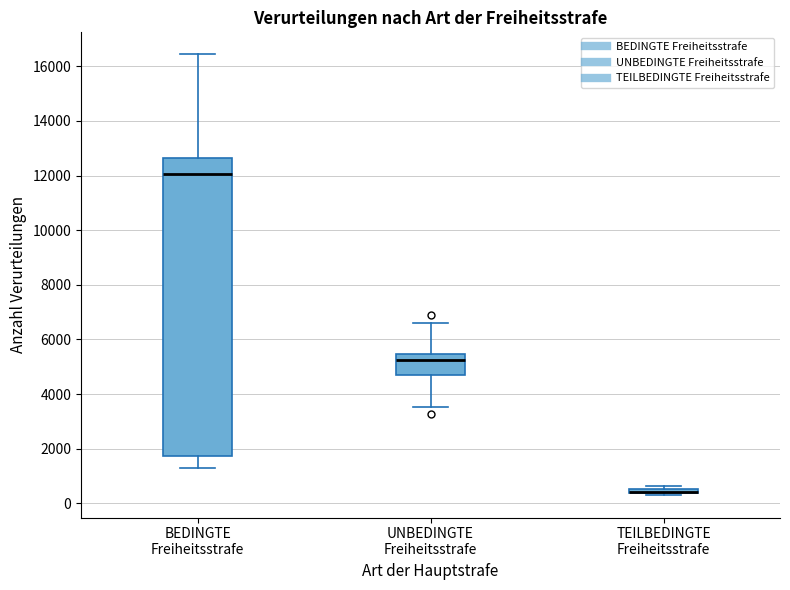

Where does the upper whisker of the box for BEDINGTE Freiheitsstrafe end on the y-axis? The values are not printed on the chart, so give them approximately, as read against the axis.

16400